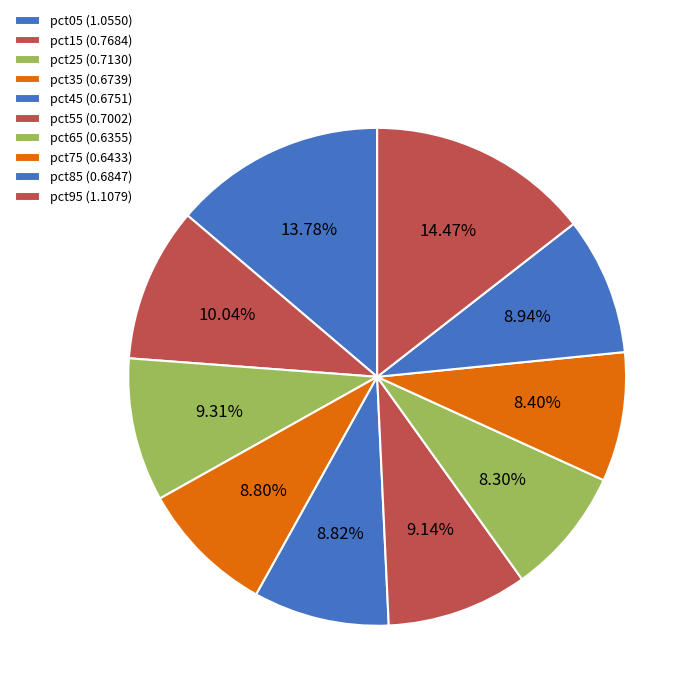

Which category has the biggest portion of the pie?

pct95